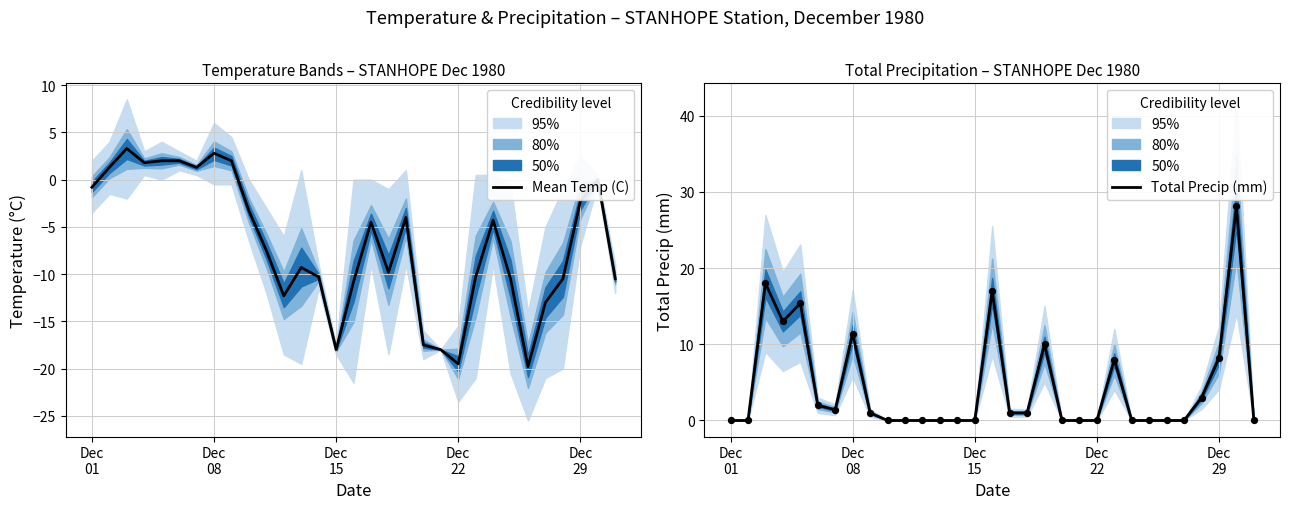

What are all the series names shown in the legend?

Mean Temp (C), Total Precip (mm)